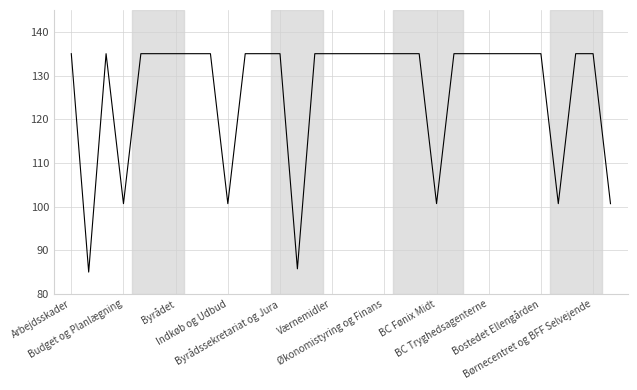

What is the greatest value displayed?

135.0